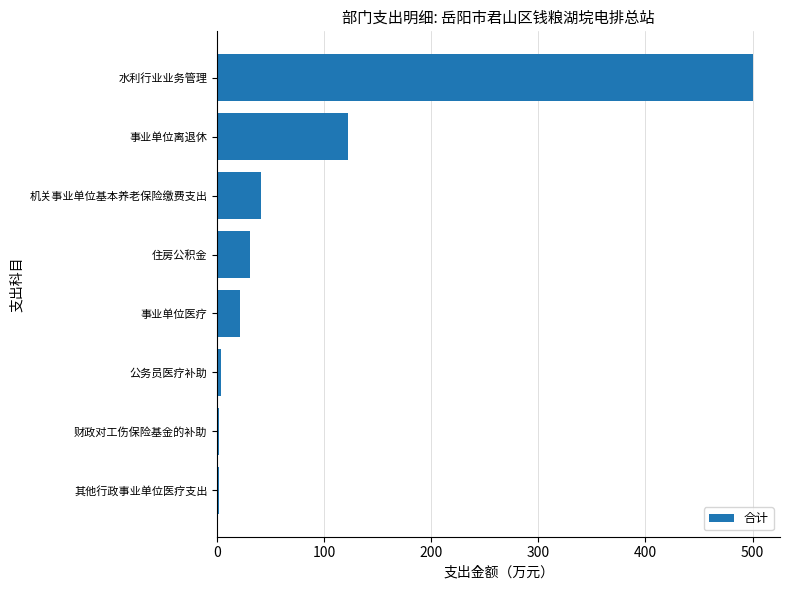

Is it true that the value at 水利行业业务管理 is 195.3?

False